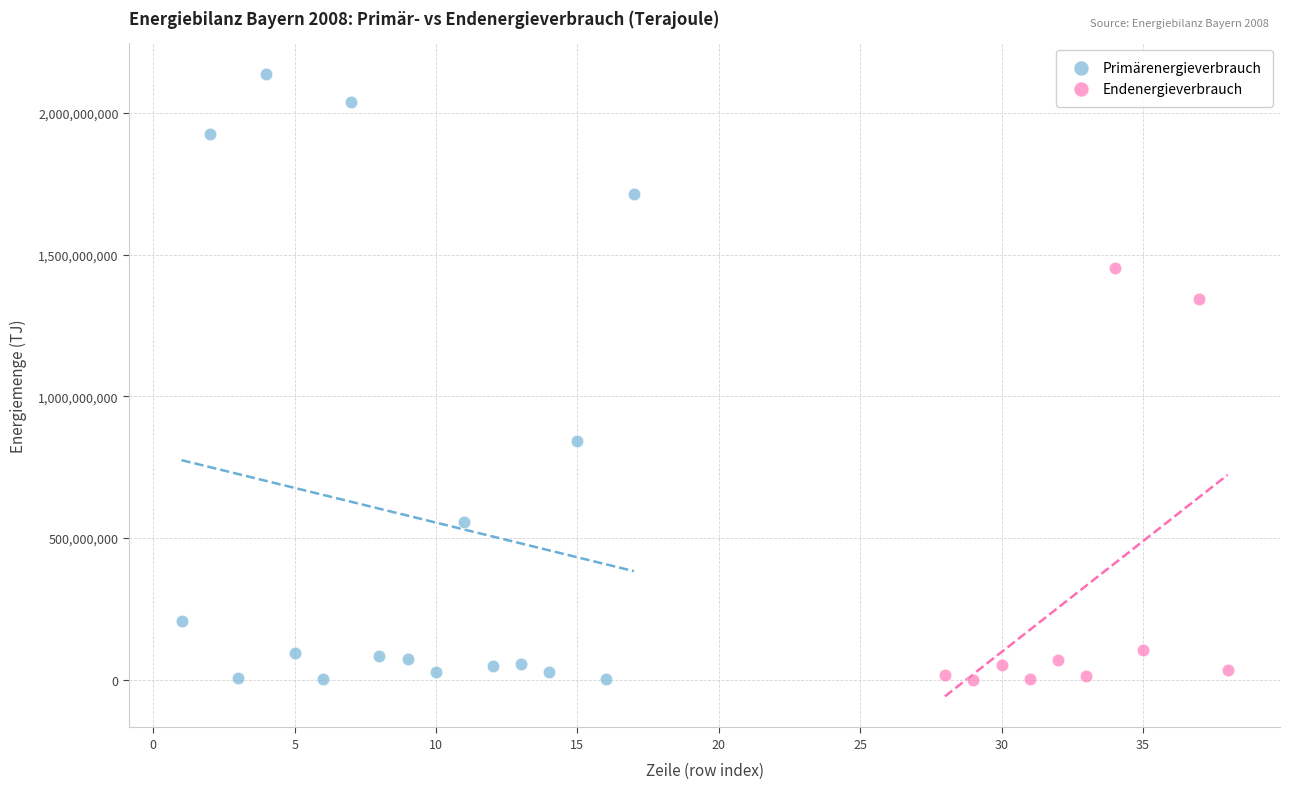

Which series has the widest spread of Y values?

Primärenergieverbrauch